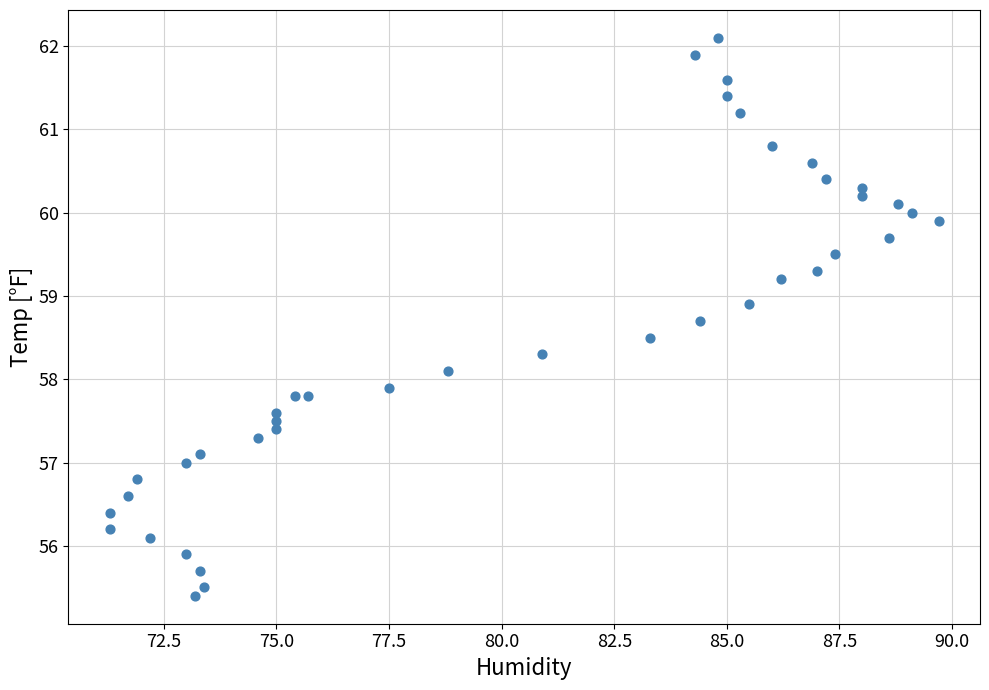

What is the range of Y values (max minus min)?

6.7